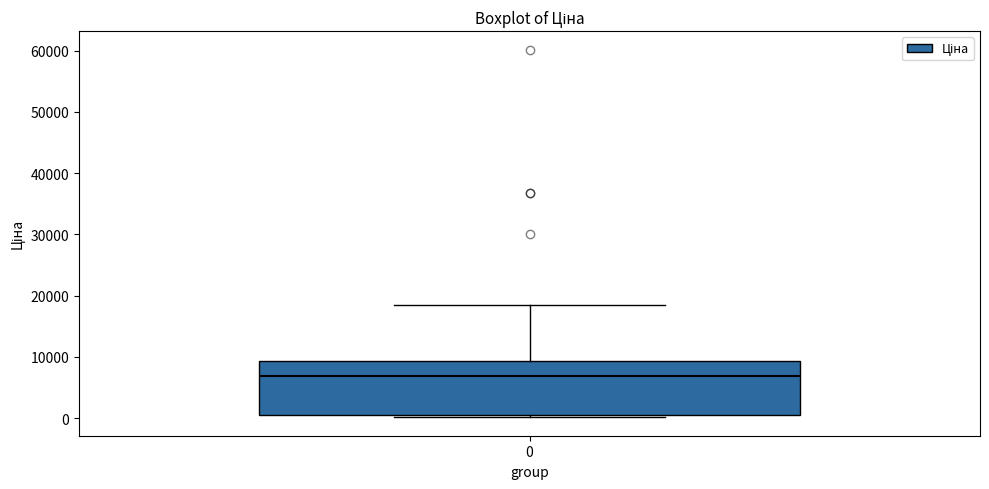

Read this box plot against the y-axis: the position of the median line, the range covered by the box, and the ends of both whiskers. The values are not printed on the chart, so give them approximately, as read against the axis.

median 7000, box 1000 to 9000, whiskers 0 to 18000